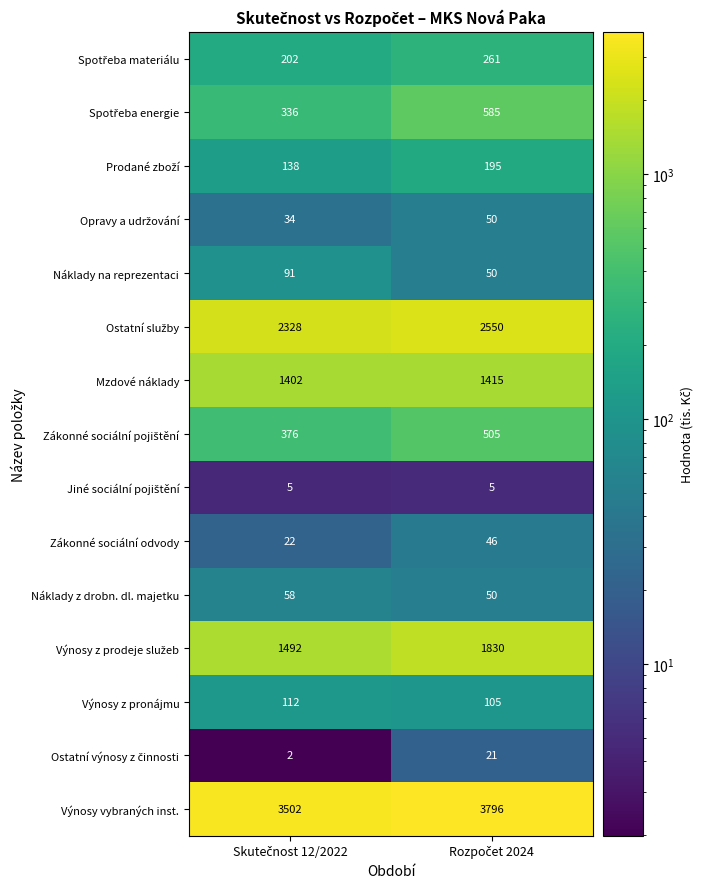

What is the maximum value shown in the chart?

3796